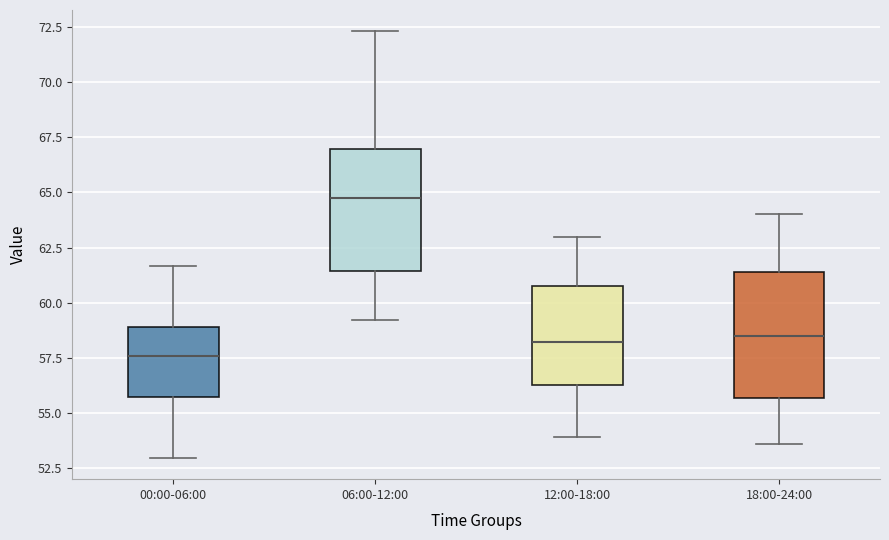

Where does the median line of the box for 00:00-06:00 sit on the y-axis? The values are not printed on the chart, so give them approximately, as read against the axis.

57.5